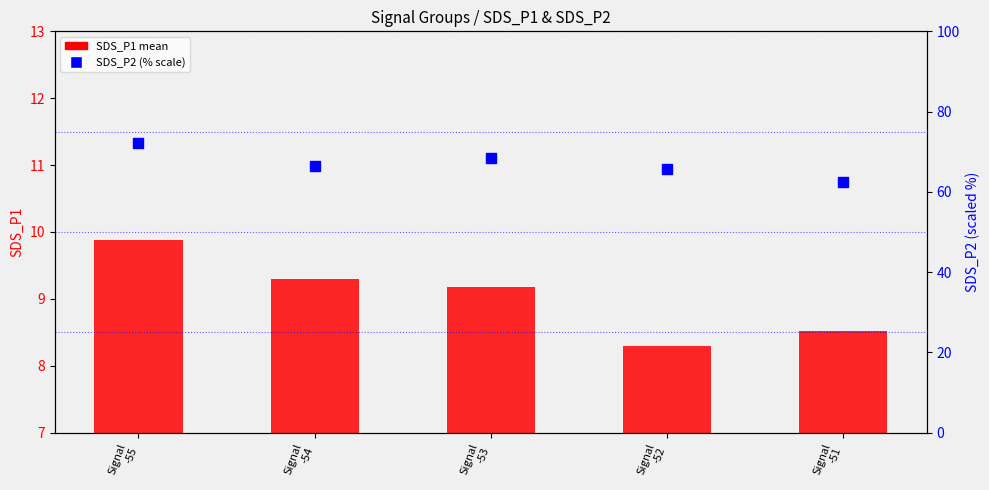

Which series has the largest total across all categories?

SDS_P2 (% scale)